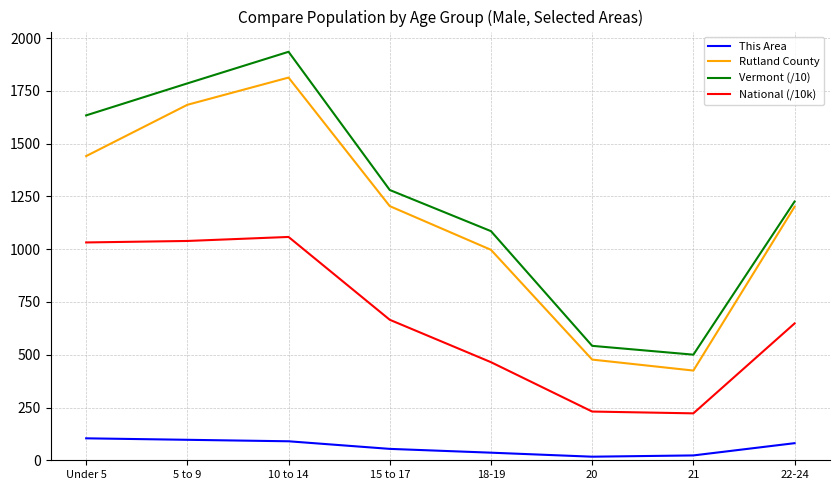

At which label is Vermont (/10) closest to 1217?

22-24